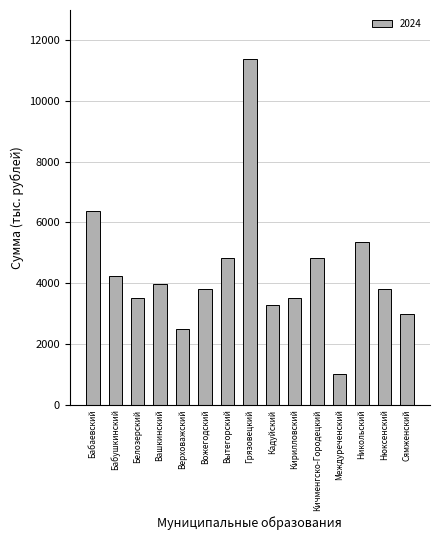

Between Грязовецкий and Бабушкинский, which is larger?

Грязовецкий